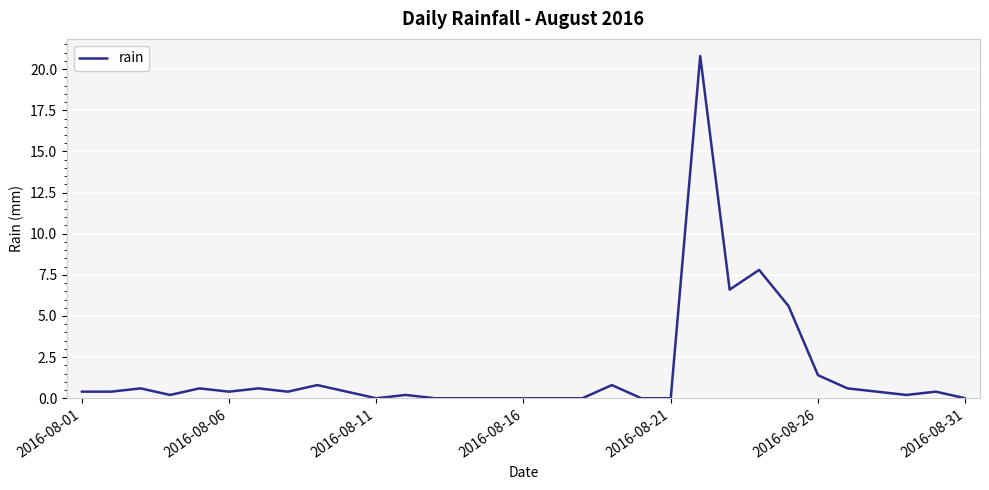

What is the difference between the maximum and minimum values?

20.8